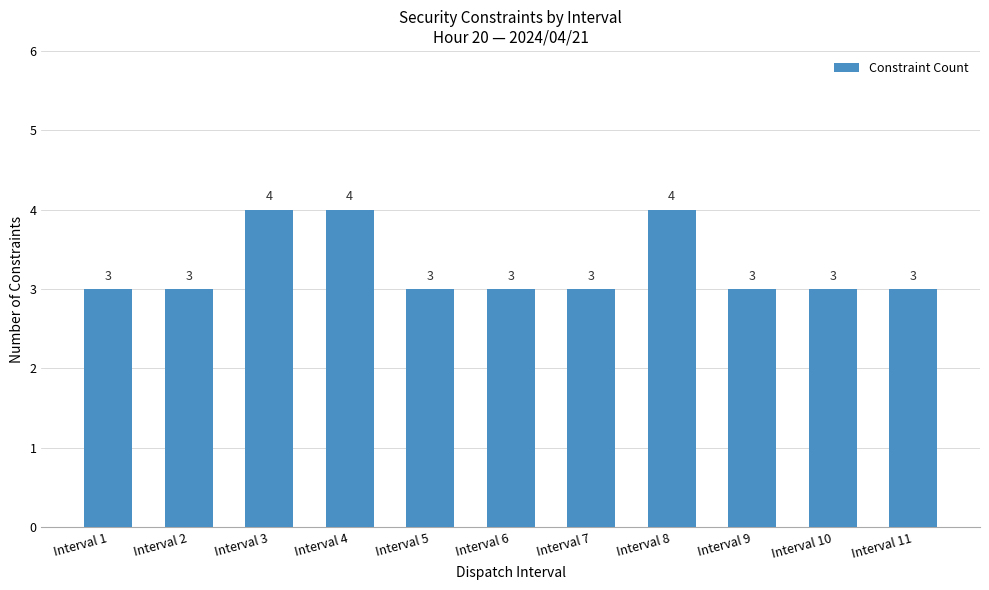

What is the greatest value displayed?

4